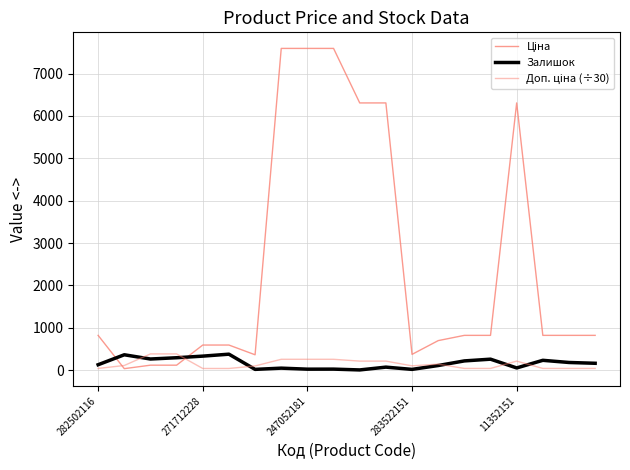

Does the chart have visible grid lines?

Yes